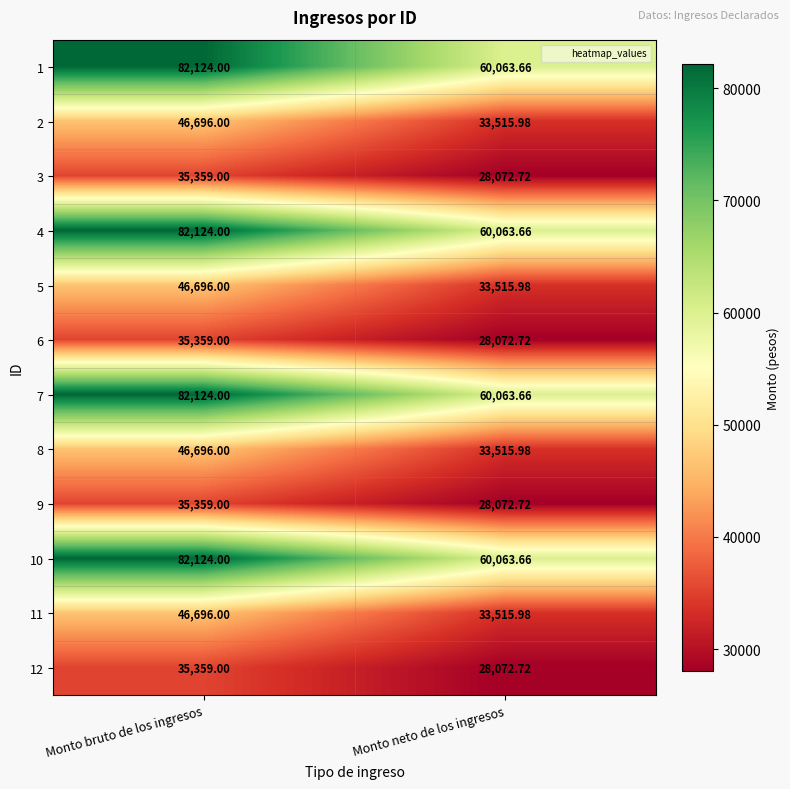

Where is 7 nearest to the value 71093?

Monto neto de los ingresos